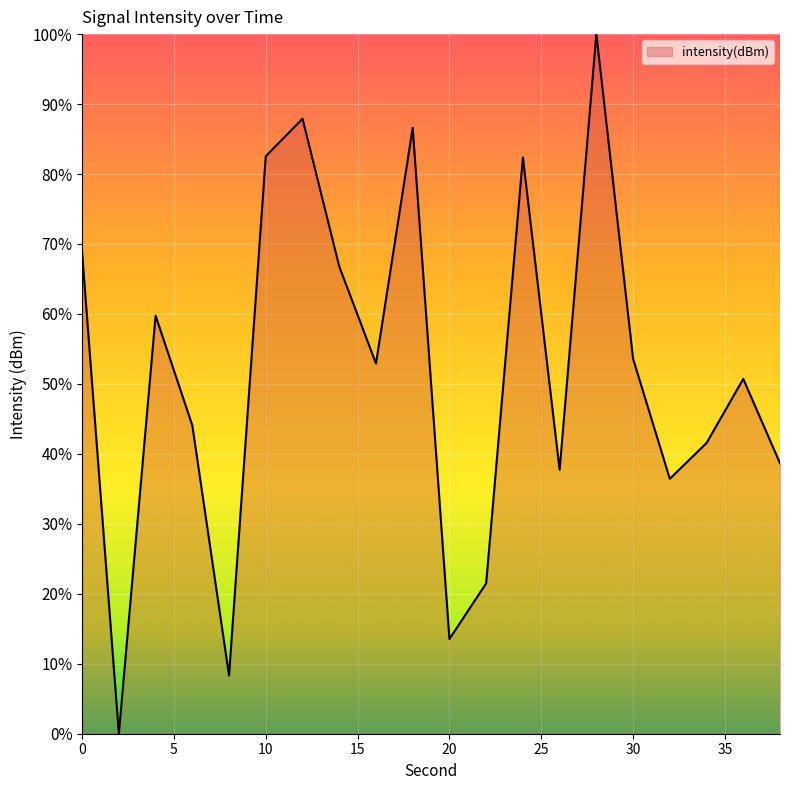

How many values are above zero?

19